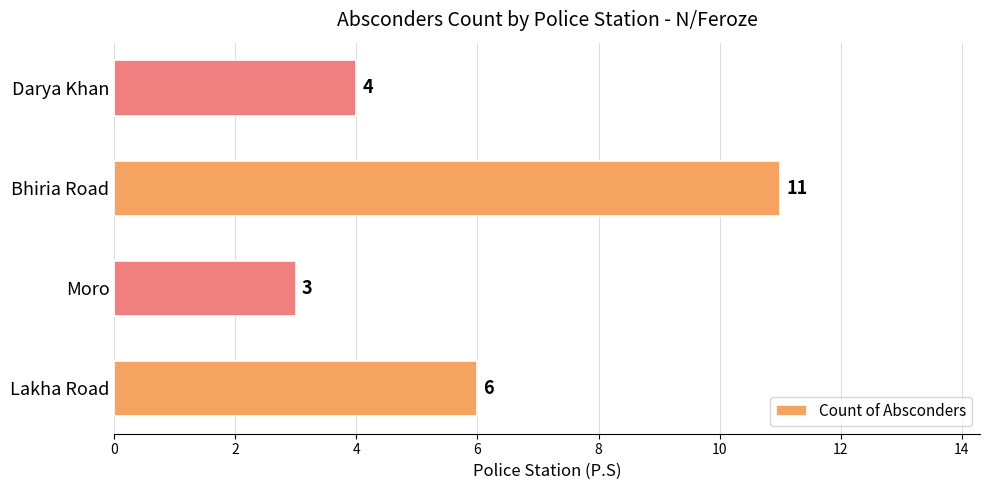

How many series are shown in this chart?

1